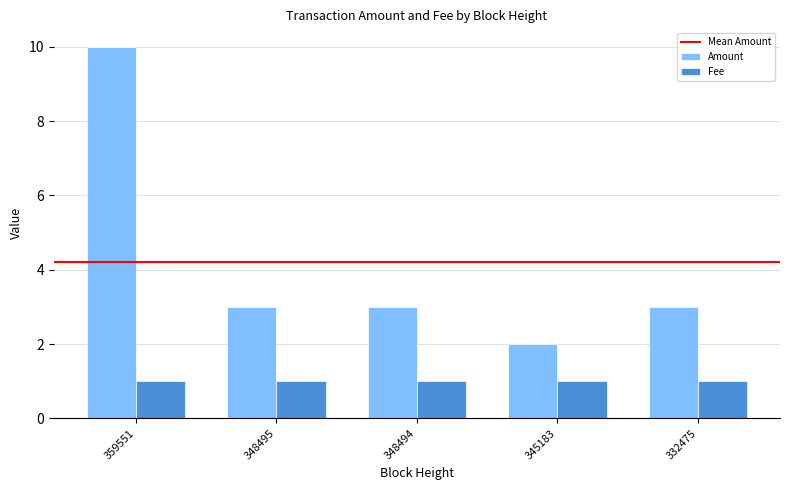

What is the maximum value for Amount?

10.0